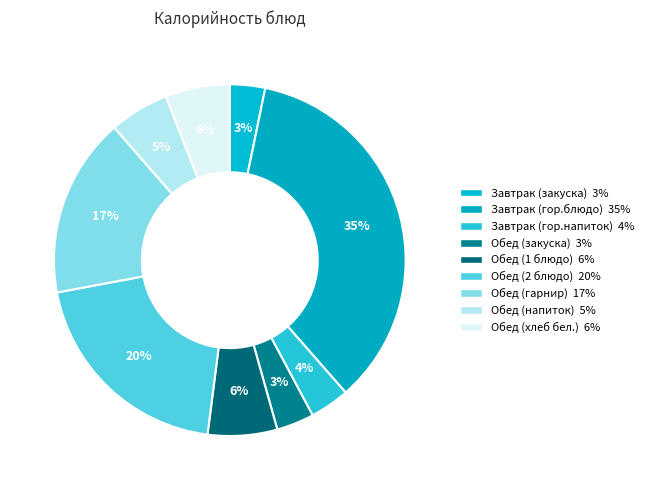

Count the number of slices in the pie.

9